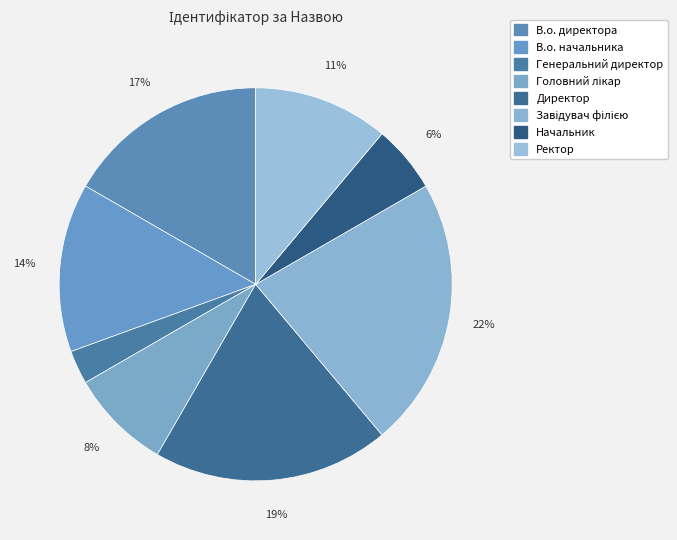

Count the number of slices in the pie.

8